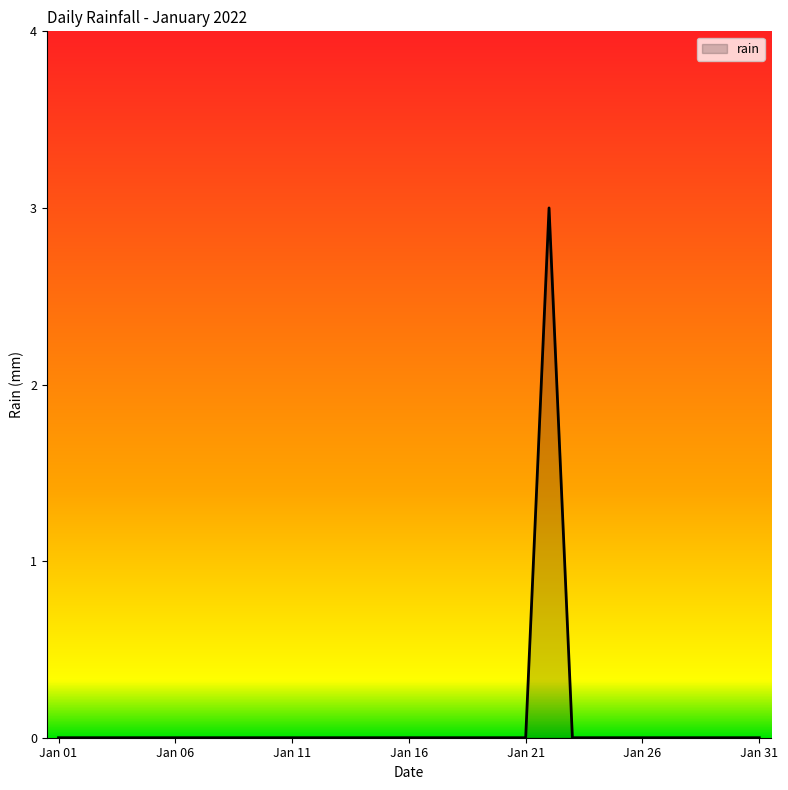

What is the maximum value shown in the chart?

3